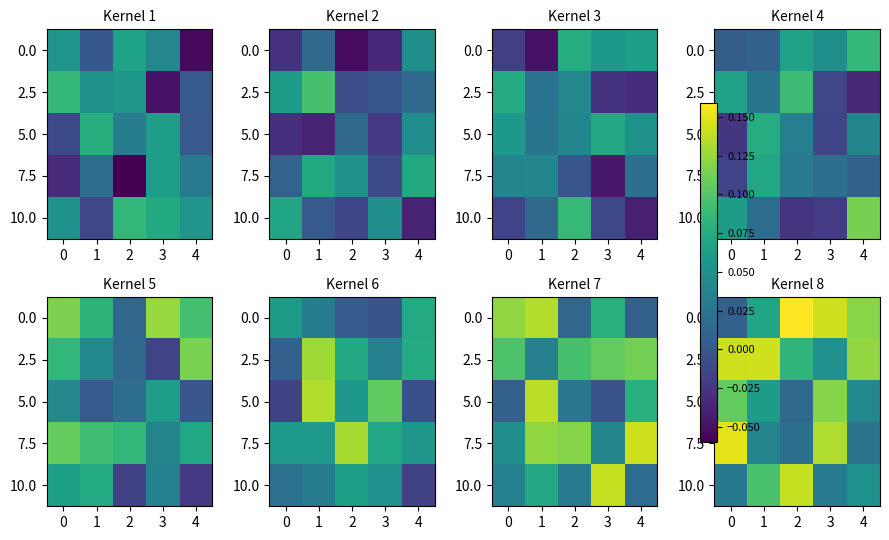

The value of 10.0 at 3 is 0.1. True or false?

False